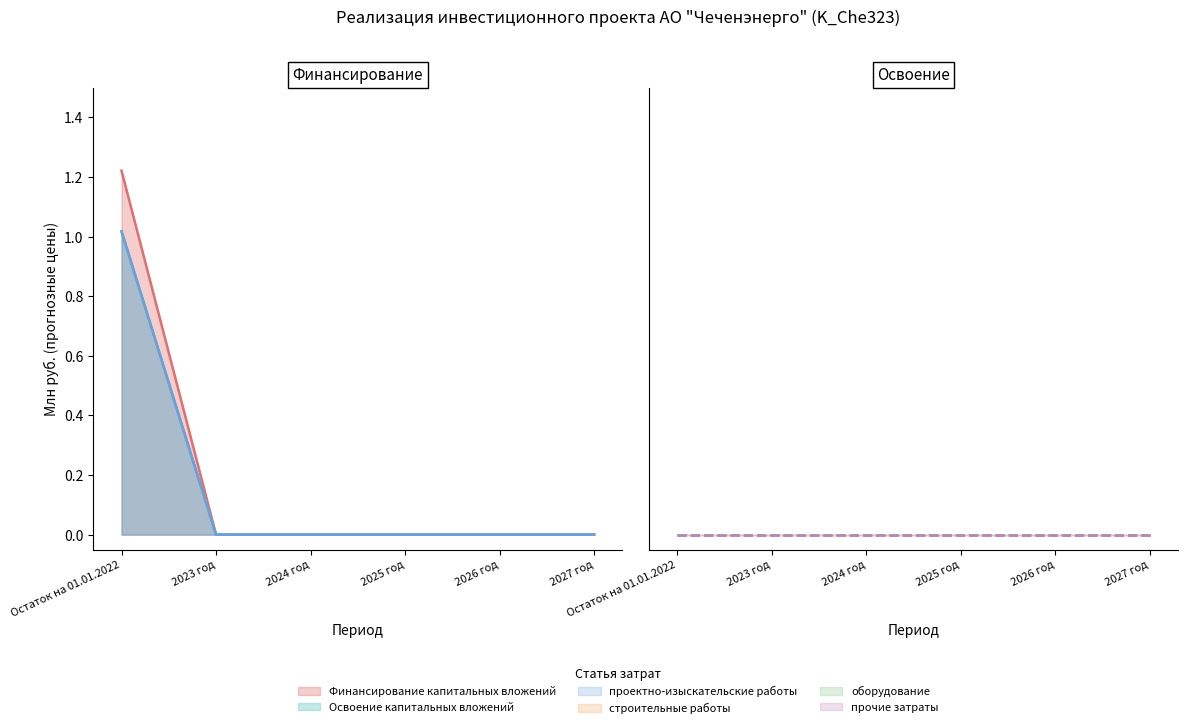

Which has a higher value, 2026 год or Остаток на 01.01.2022?

Остаток на 01.01.2022